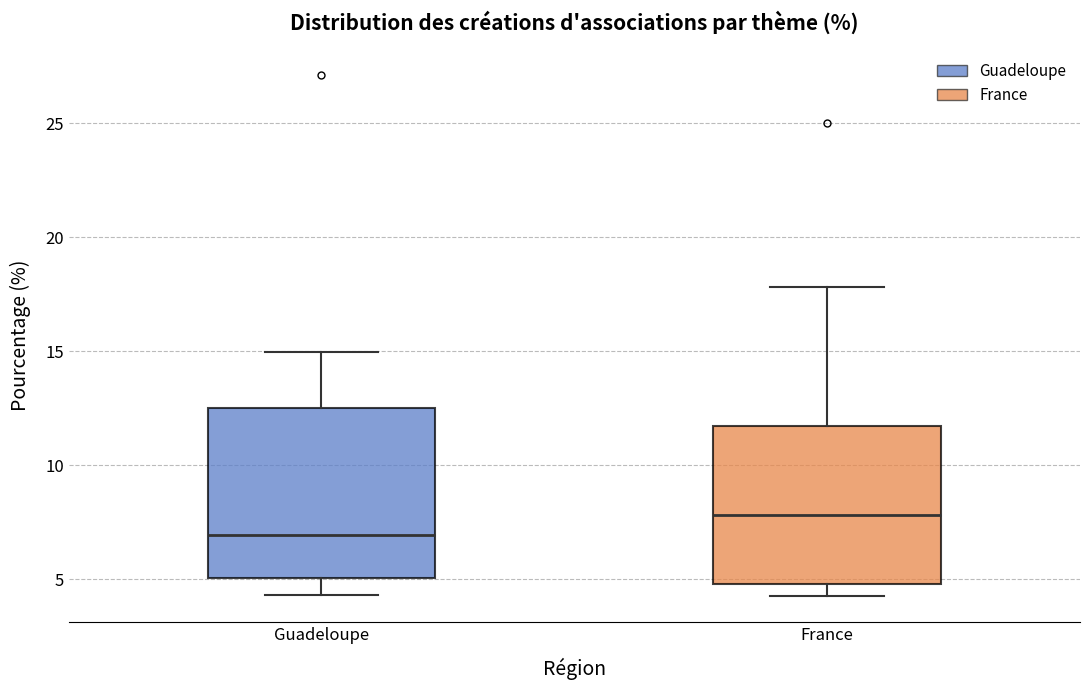

Reading left to right, read every box against the y-axis: the position of its median line, the range the box covers, and the ends of its whiskers. The values are not printed on the chart, so give them approximately, as read against the axis.

Guadeloupe: median 7.0, box 5.0 to 12.5, whiskers 4.5 to 15.0
France: median 8.0, box 5.0 to 11.5, whiskers 4.5 to 18.0